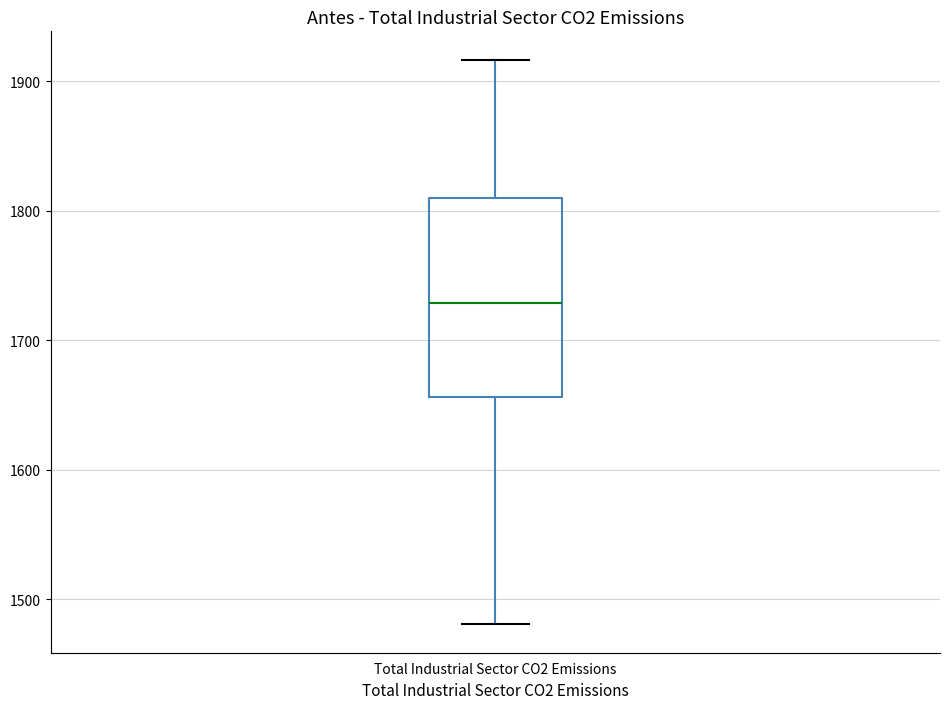

Where does the lower whisker of the box for Total Industrial Sector CO2 Emissions end on the y-axis? The values are not printed on the chart, so give them approximately, as read against the axis.

1480